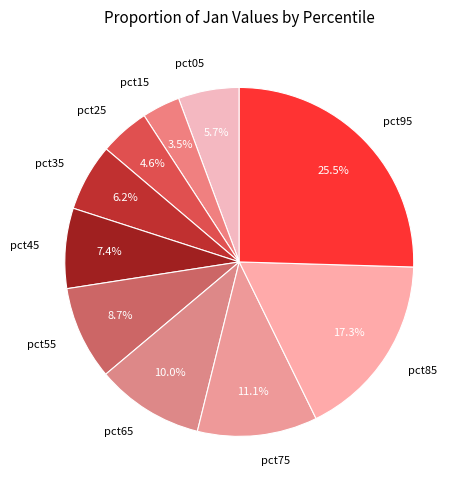

To the nearest percent, what portion does pct55 represent?

9%